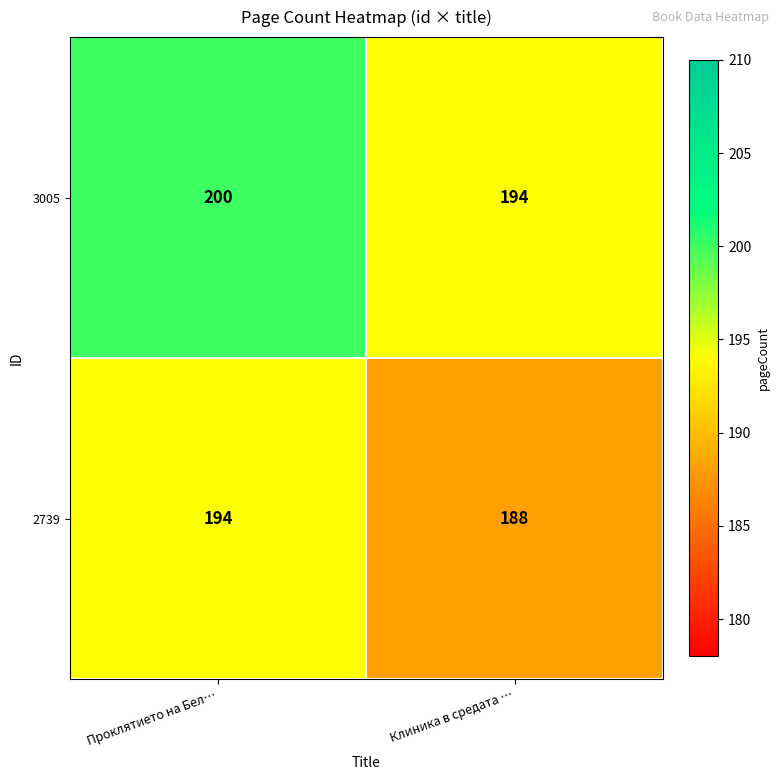

What is the sum of all 3005 values?

394